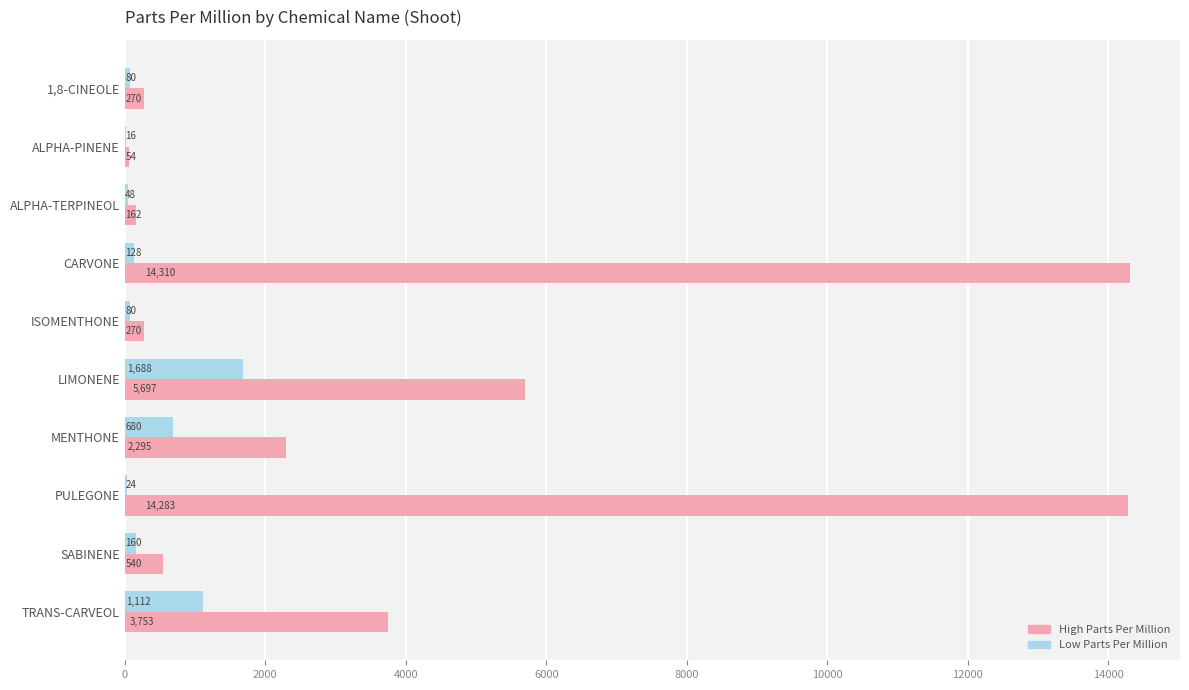

What is the maximum value shown in the chart?

14310